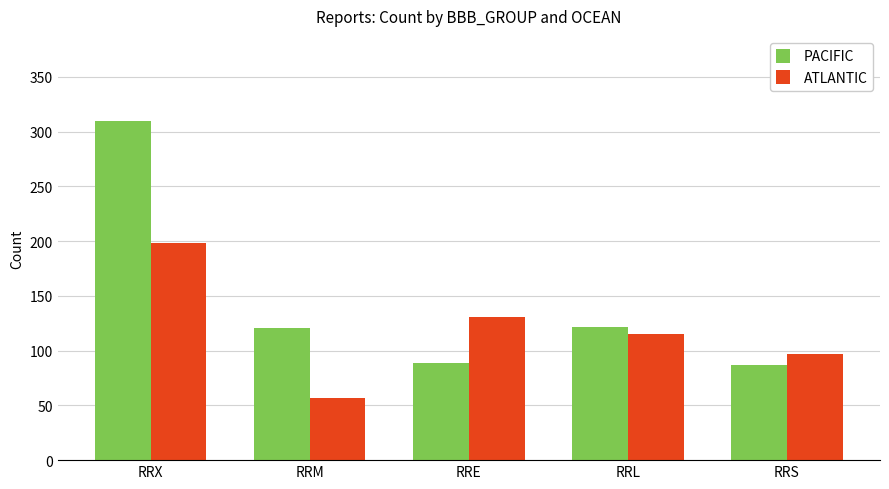

What is the value of the PACIFIC bar at the 2nd from the left?

121